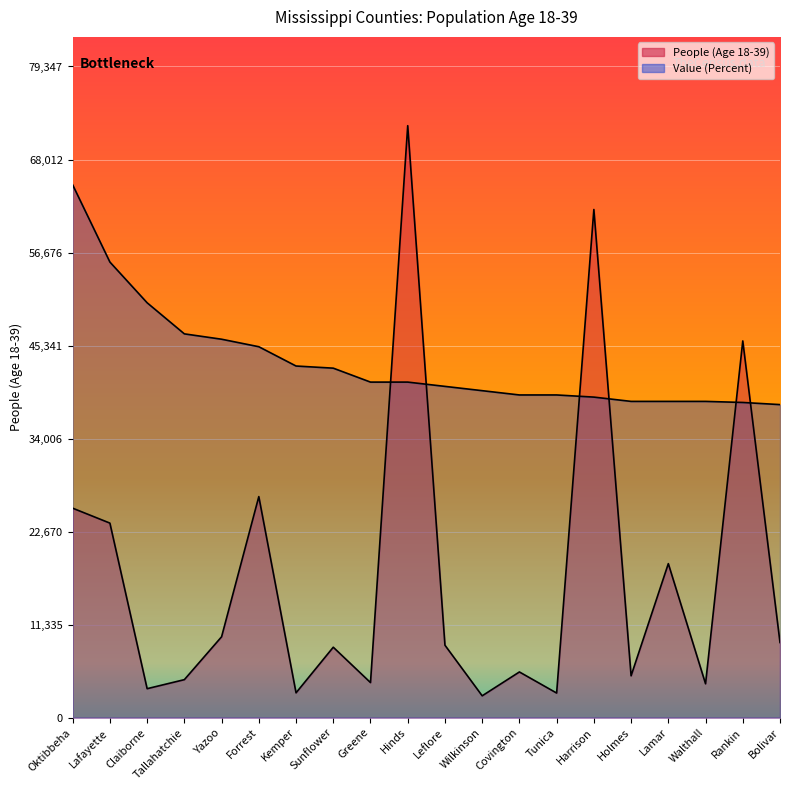

At which category is the sum across all series the highest?

Hinds